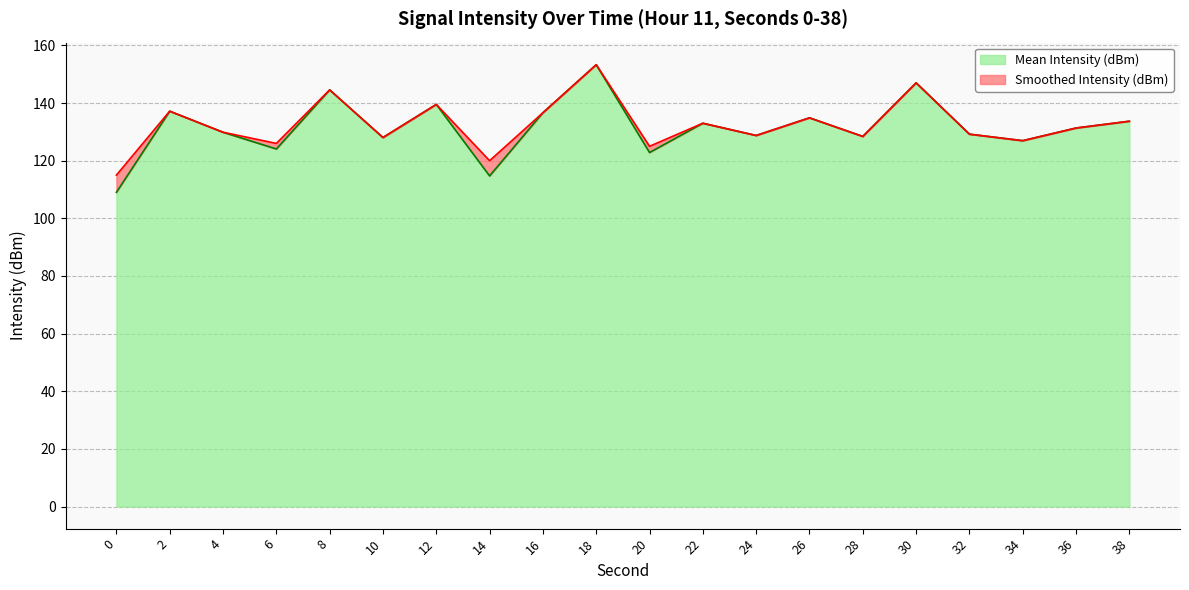

At which label does Mean Intensity (dBm) first exceed 131?

2